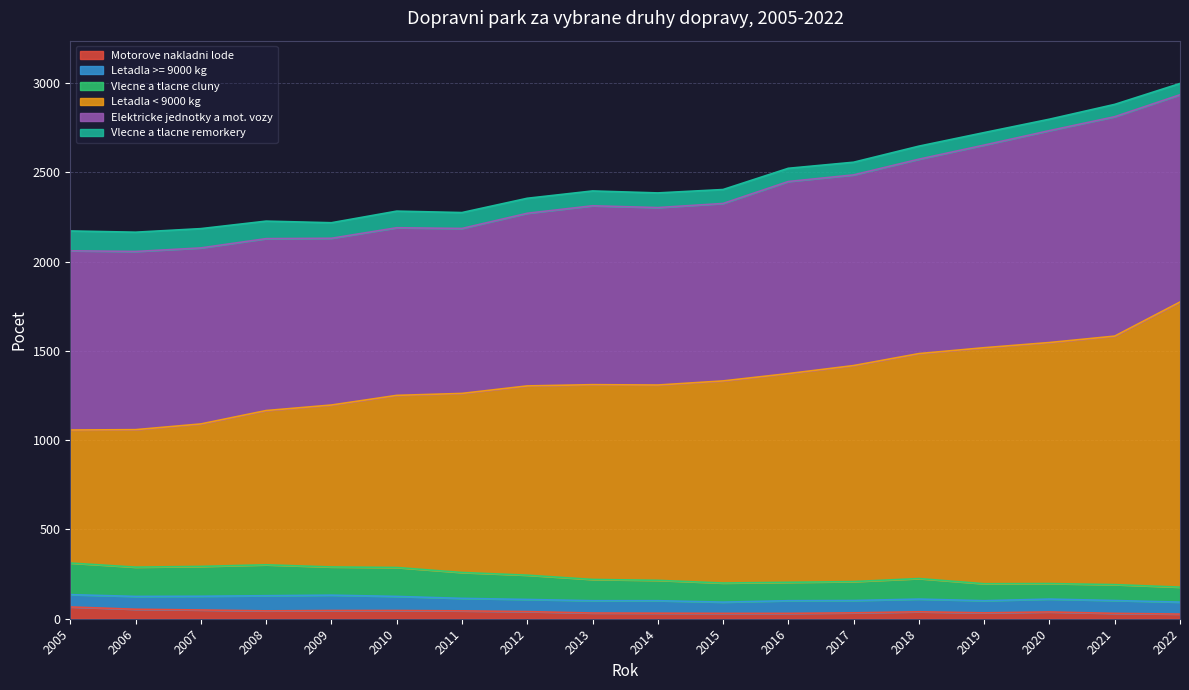

At which category is the sum across all series the highest?

2022